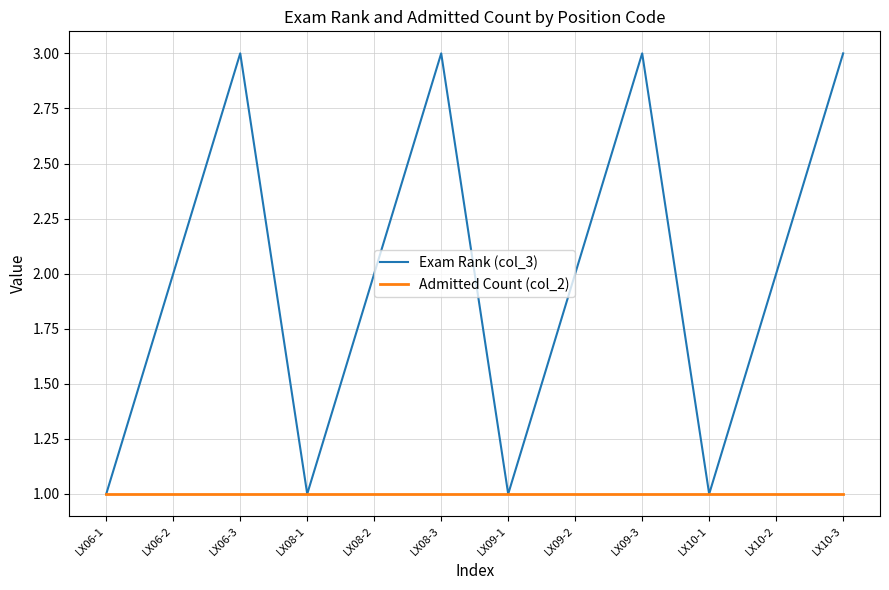

Rank the series by their maximum value, from highest to lowest.

Exam Rank (col_3), Admitted Count (col_2)